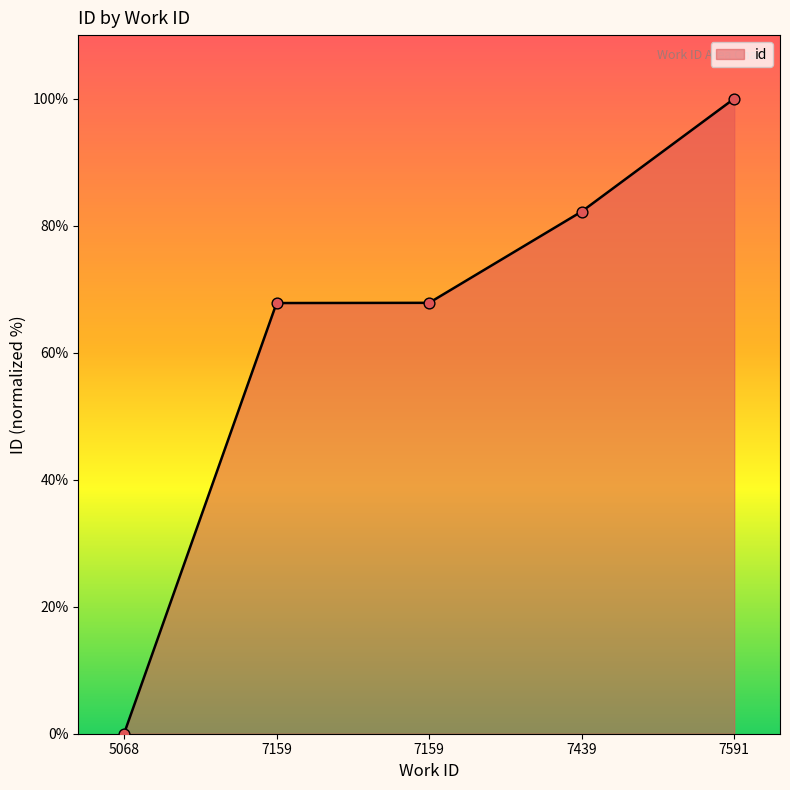

What is the change in value from 7159 to 7591?

+32.2